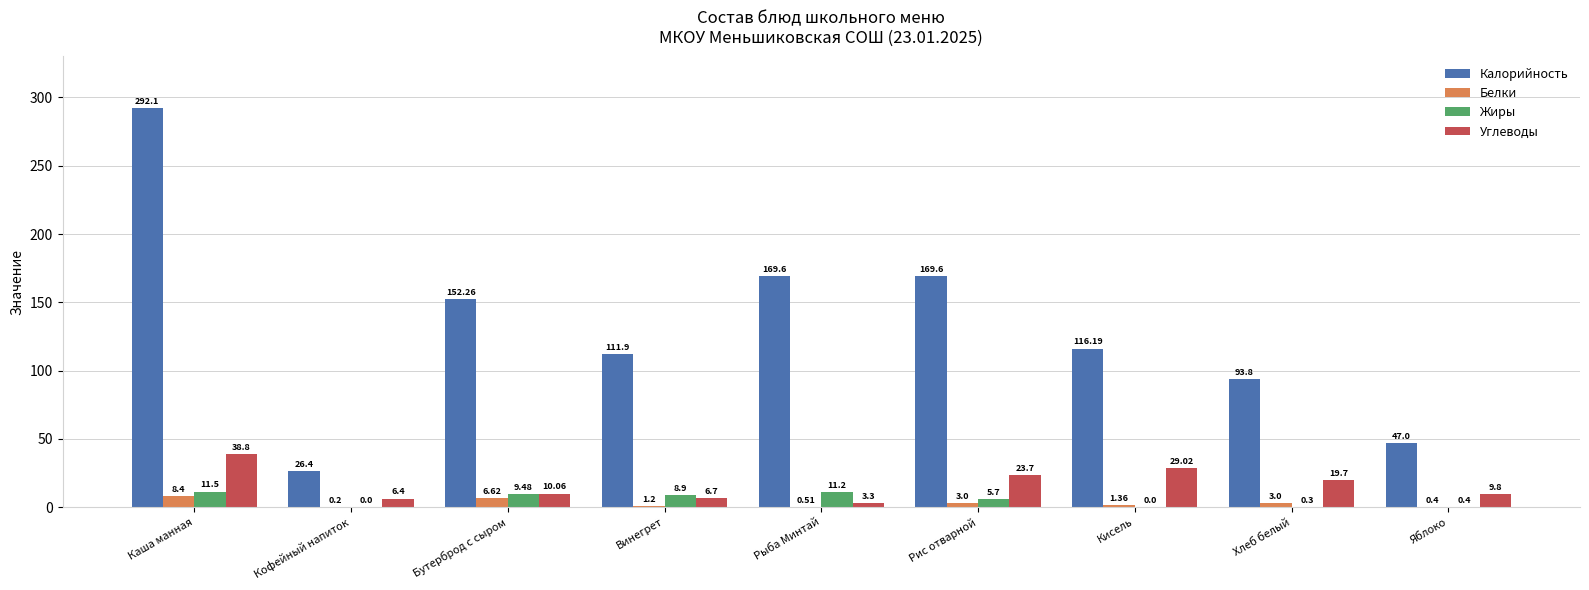

Which series has the largest total across all categories?

Калорийность